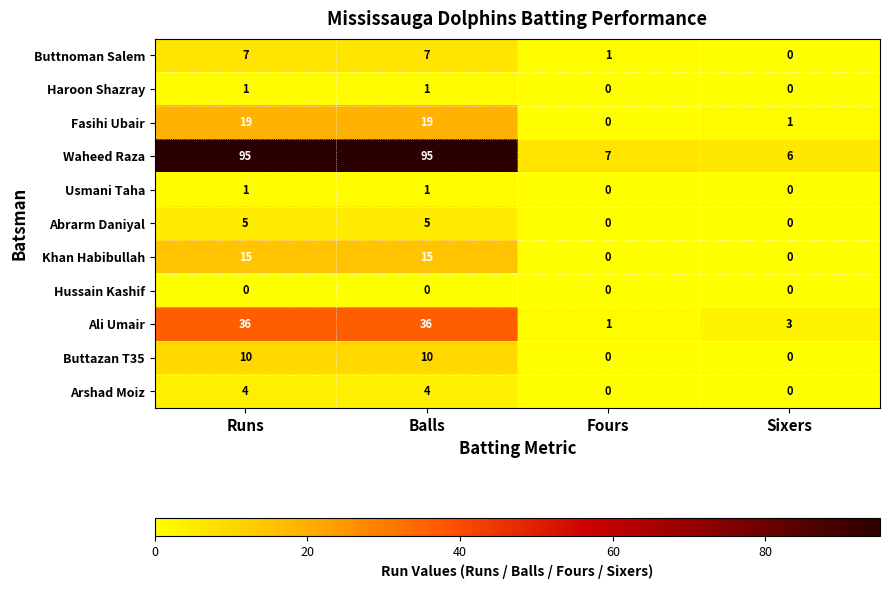

What is the spread (max minus min) of values at Balls?

95